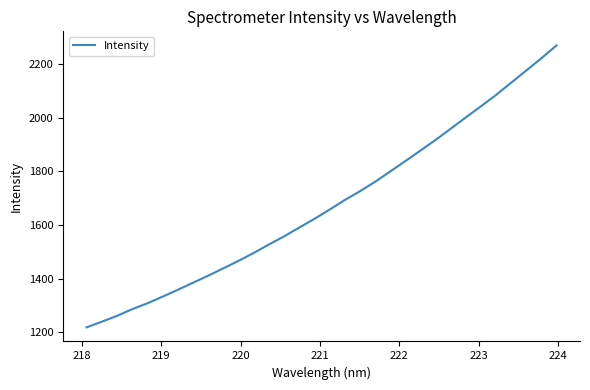

How many values exceed 1656?

16